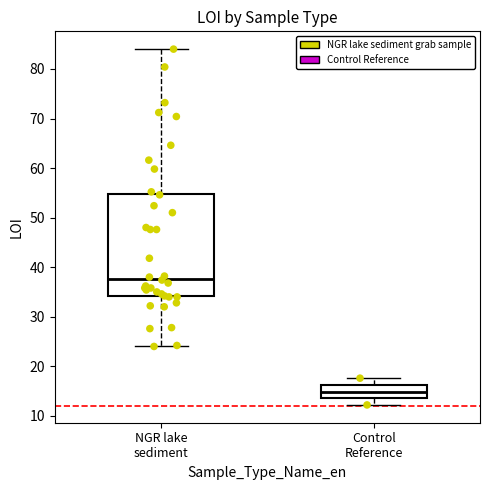

Reading left to right, read every box against the y-axis: the position of its median line, the range the box covers, and the ends of its whiskers. The values are not printed on the chart, so give them approximately, as read against the axis.

NGR lake sediment: median 38, box 34 to 55, whiskers 24 to 84
Control Reference: median 15, box 14 to 16, whiskers 12 to 18